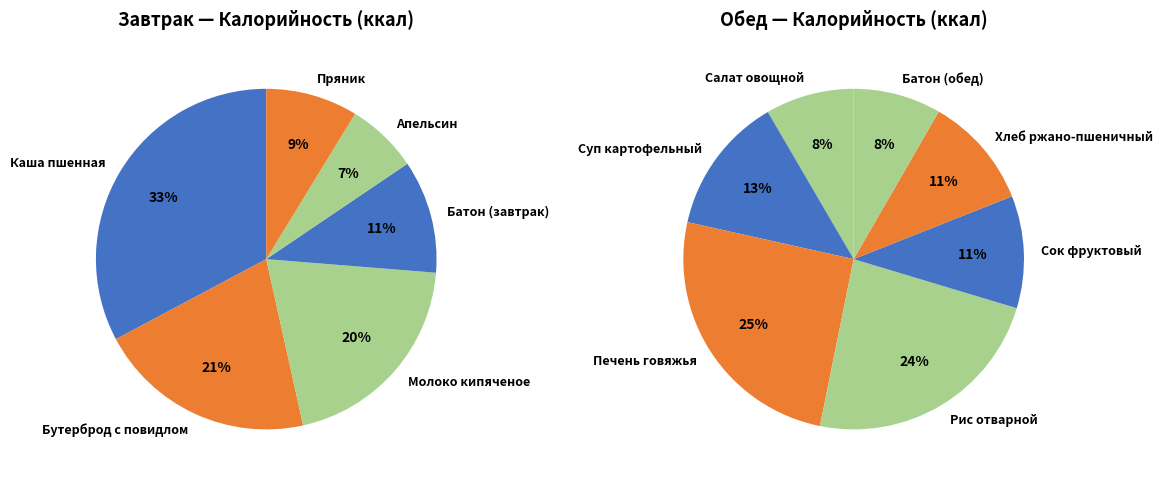

What is the change in value from Бутерброд с повидлом to Суп картофельный?

-2.4